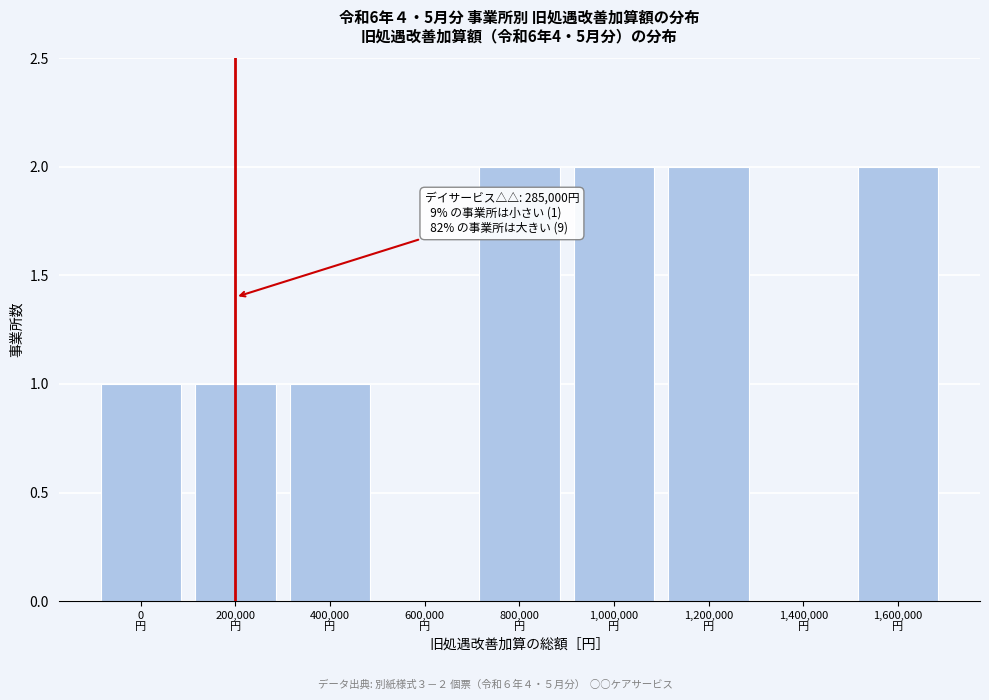

What is the sum of all values?

11